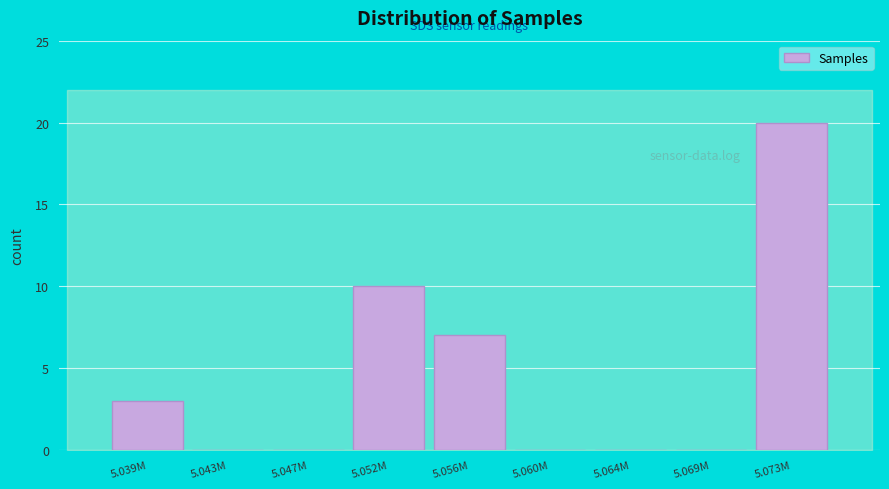

Reading left to right, transcribe all the data shown in this chart.

5.039M=3	5.043M=0	5.047M=0	5.052M=10	5.056M=7	5.060M=0	5.064M=0	5.069M=0	5.073M=20